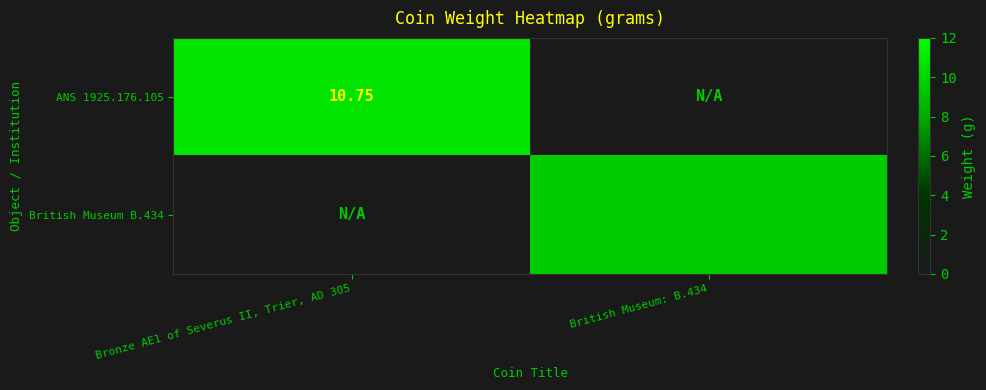

Between Bronze AE1 of Severus II, Trier, AD 305 and British Museum: B.434, which series saw the biggest shift?

ANS 1925.176.105